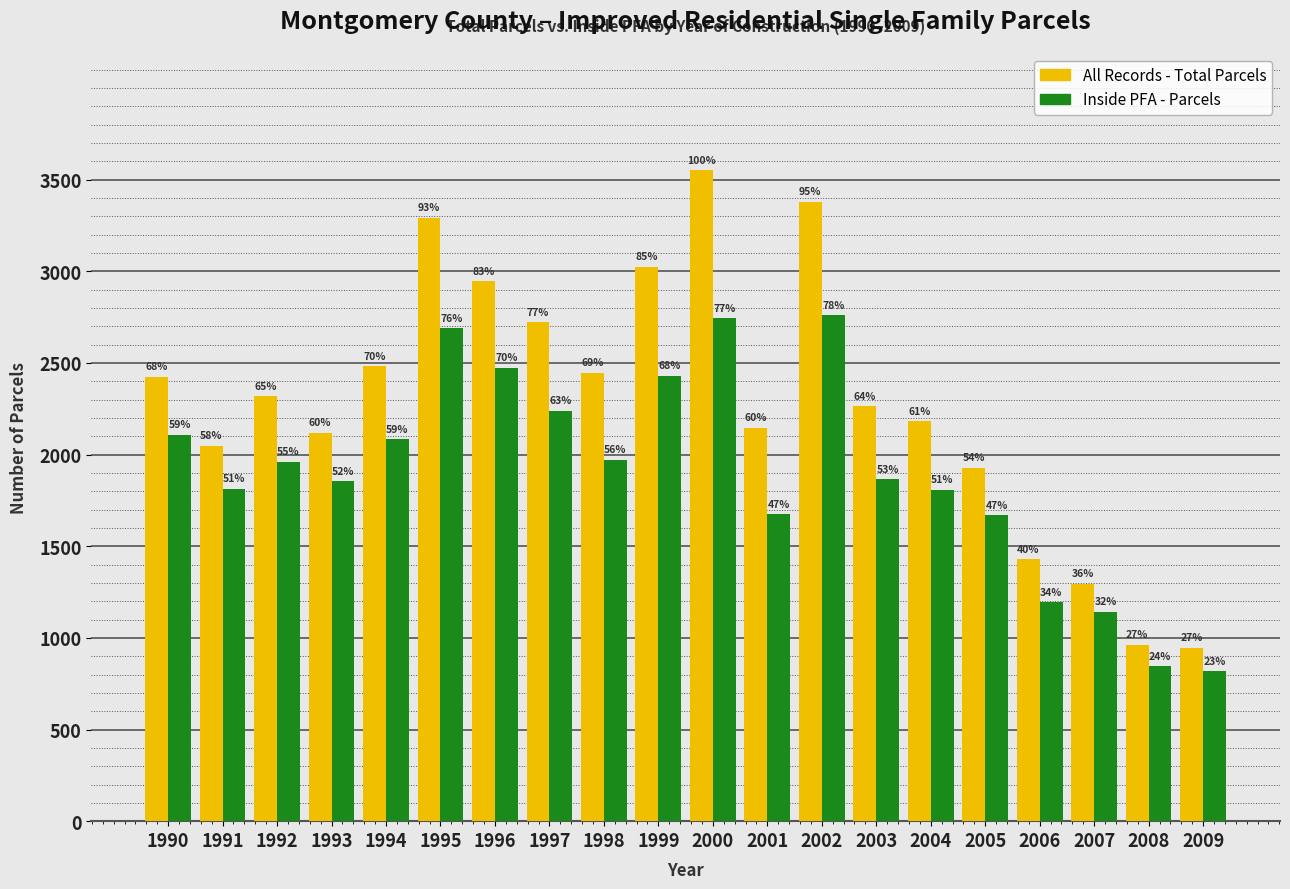

How many bars are there in each group?

2